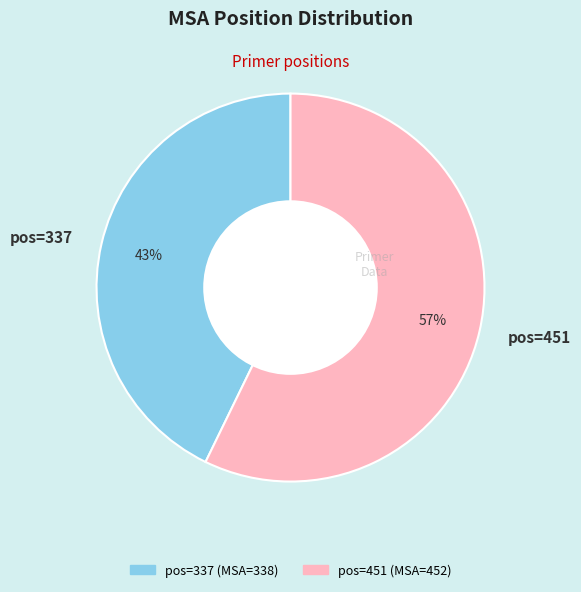

Does any single category account for the majority?

Yes